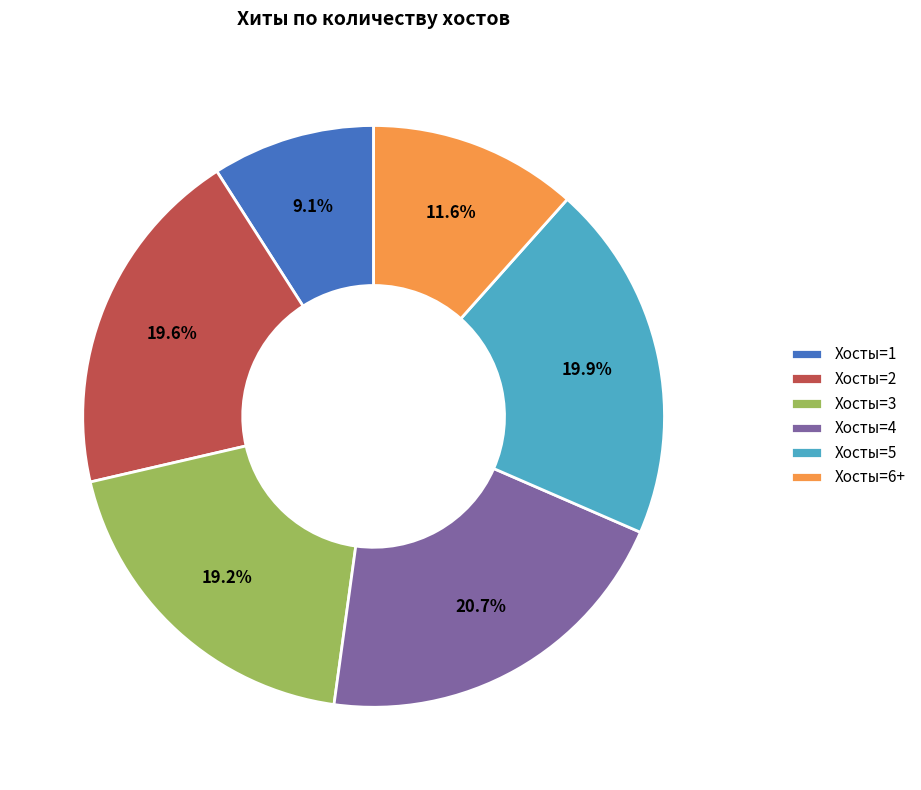

To the nearest percent, what is the difference between the largest and smallest slice percentages?

12%